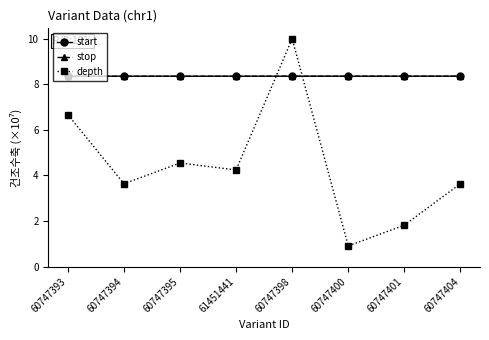

What is the minimum value for start?

8.4